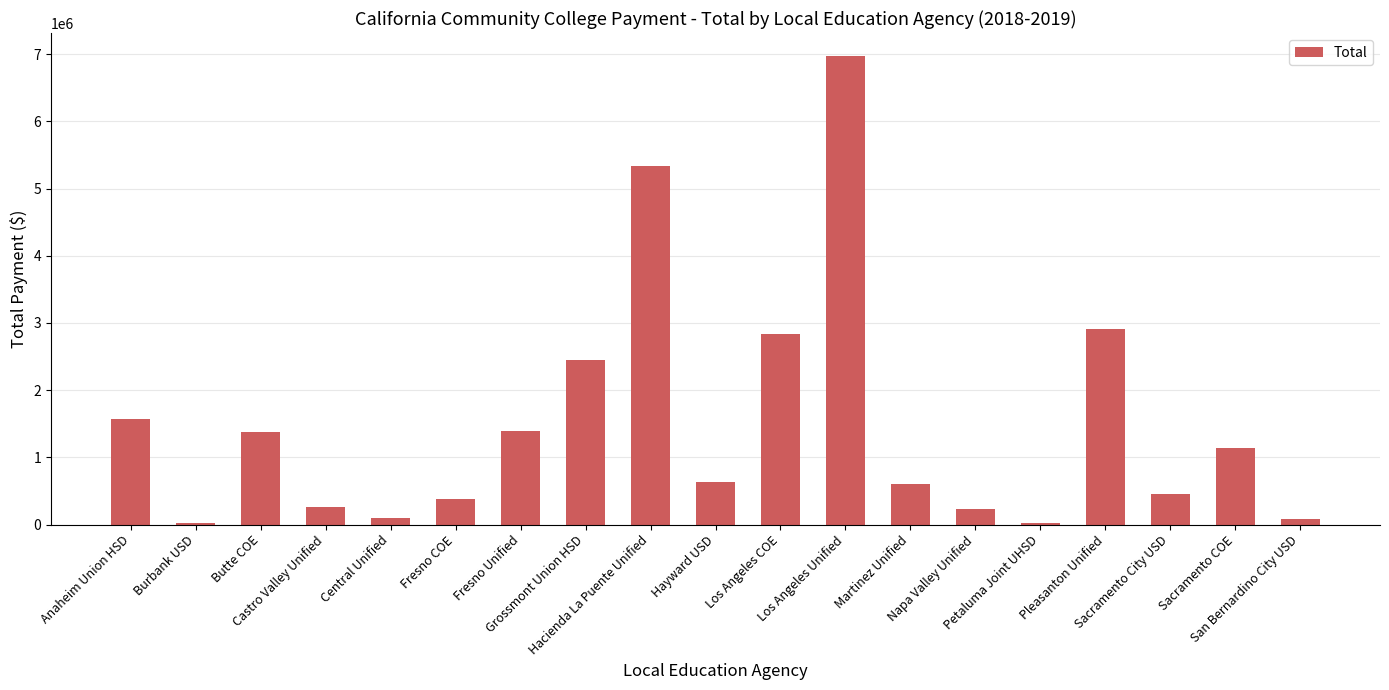

How many distinct data groups are displayed?

1